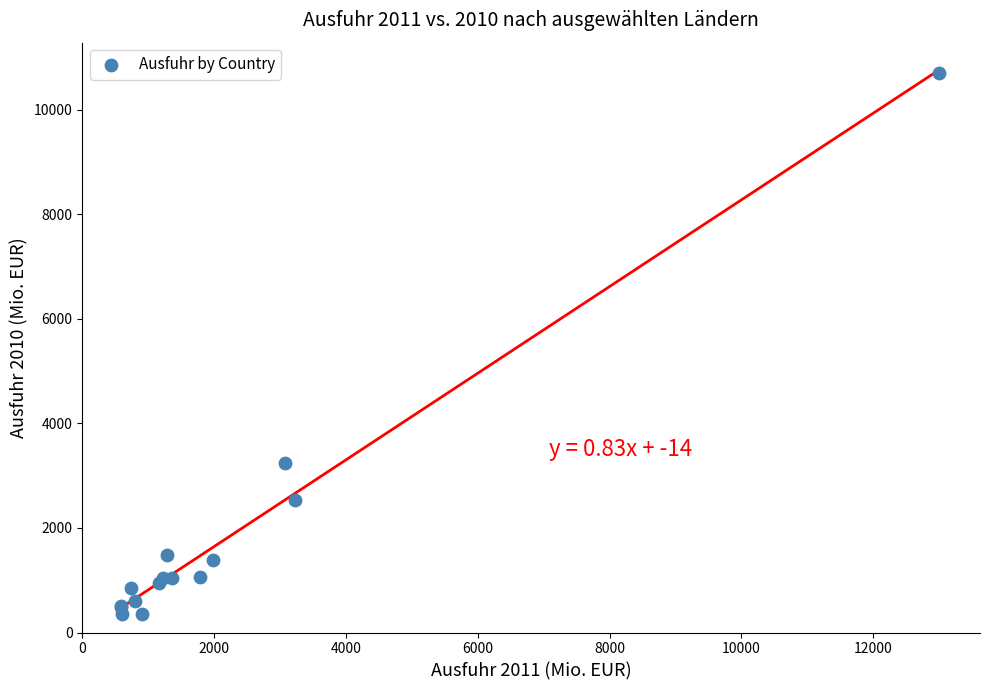

What Y value in the scatter plot is closest to 5520?

3248.7